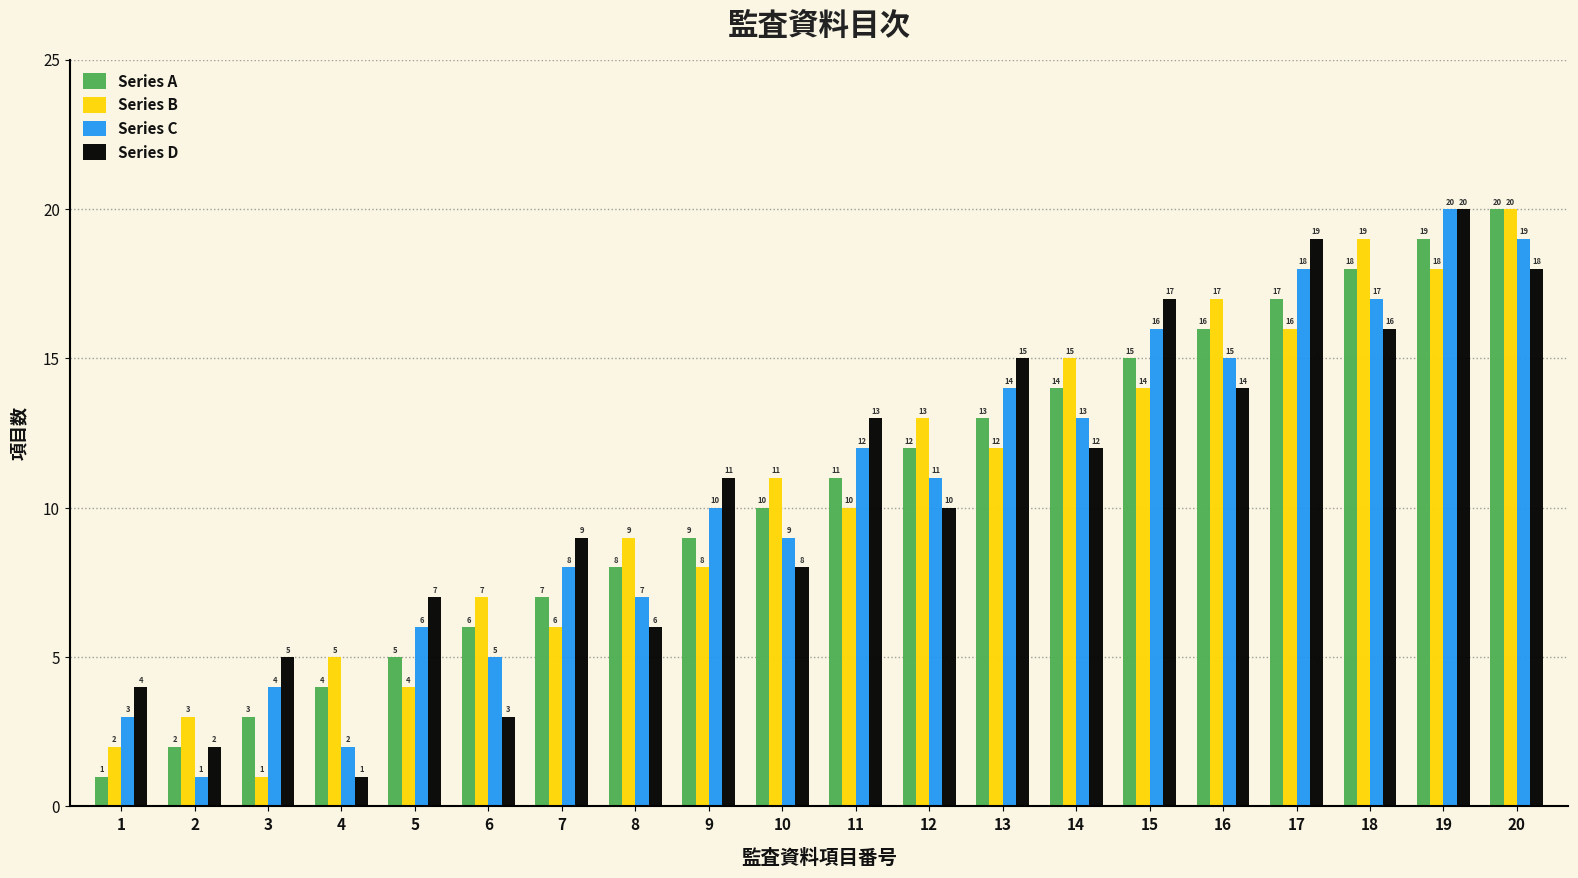

Does the chart contain stacked bars?

No